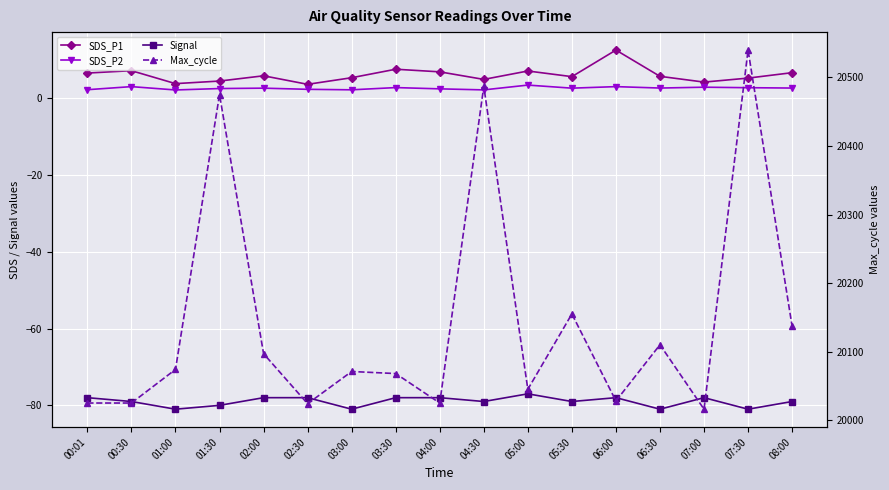

At which category does SDS_P2 reach its first local valley?

01:00